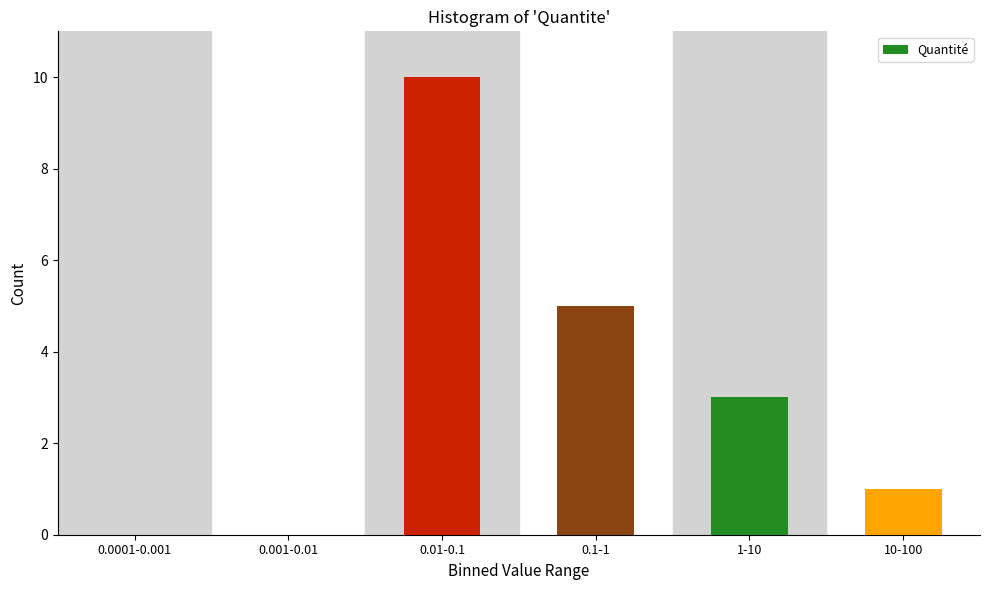

Reading left to right, what are all the values shown in this chart?

0.0001-0.001=0	0.001-0.01=0	0.01-0.1=10	0.1-1=5	1-10=3	10-100=1